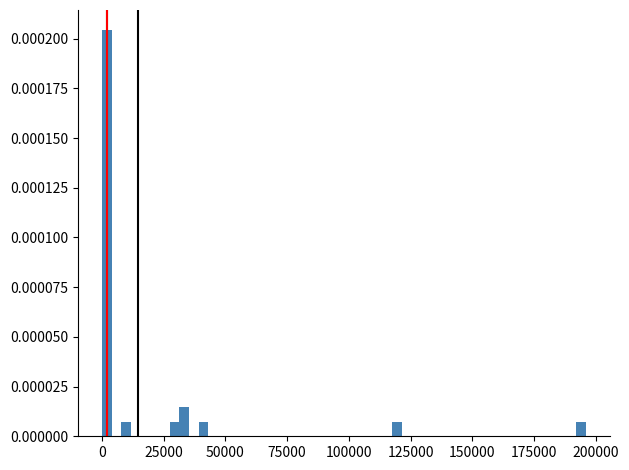

Around what value on the x-axis is the tallest bar? Give the approximate position of its centre, as read against the axis.

0